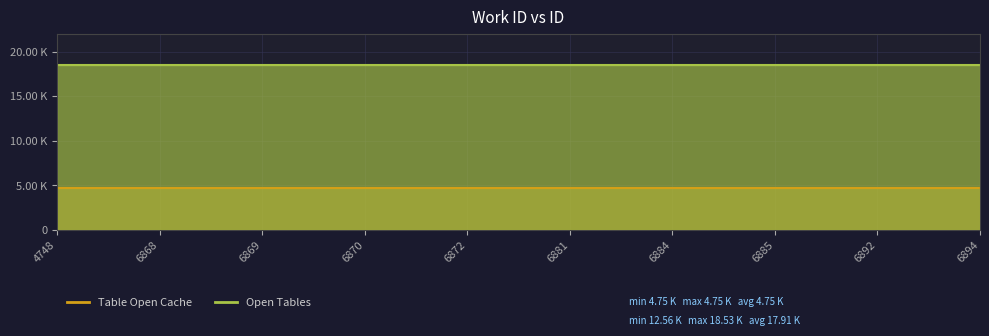

Reading left to right, list all the values displayed in this chart.

12563	18482	18490	18491	18494	18508	18516	18518	18529	18531